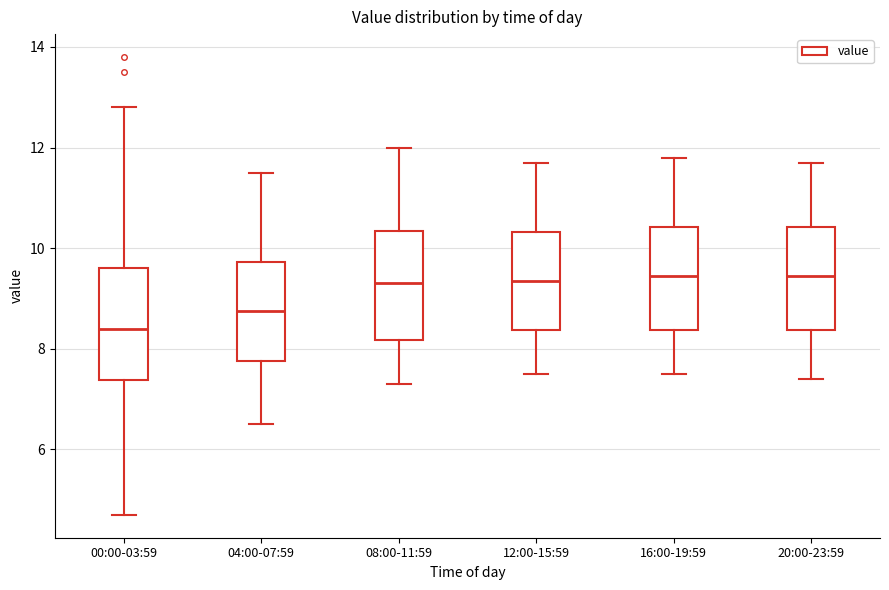

Reading left to right, transcribe this box plot: for each box, give where its median line is, the range the box spans, and where its two whiskers end, as read against the y-axis. The values are not printed on the chart, so give them approximately, as read against the axis.

00:00-03:59: median 8.4, box 7.4 to 9.6, whiskers 4.8 to 12.8
04:00-07:59: median 8.8, box 7.8 to 9.8, whiskers 6.6 to 11.6
08:00-11:59: median 9.4, box 8.2 to 10.4, whiskers 7.4 to 12.0
12:00-15:59: median 9.4, box 8.4 to 10.4, whiskers 7.6 to 11.8
16:00-19:59: median 9.4, box 8.4 to 10.4, whiskers 7.6 to 11.8
20:00-23:59: median 9.4, box 8.4 to 10.4, whiskers 7.4 to 11.8